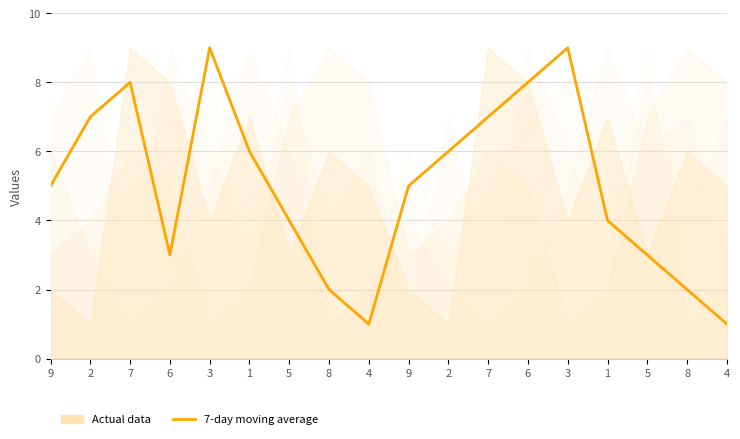

What is the label of the 4th point from the left?

6